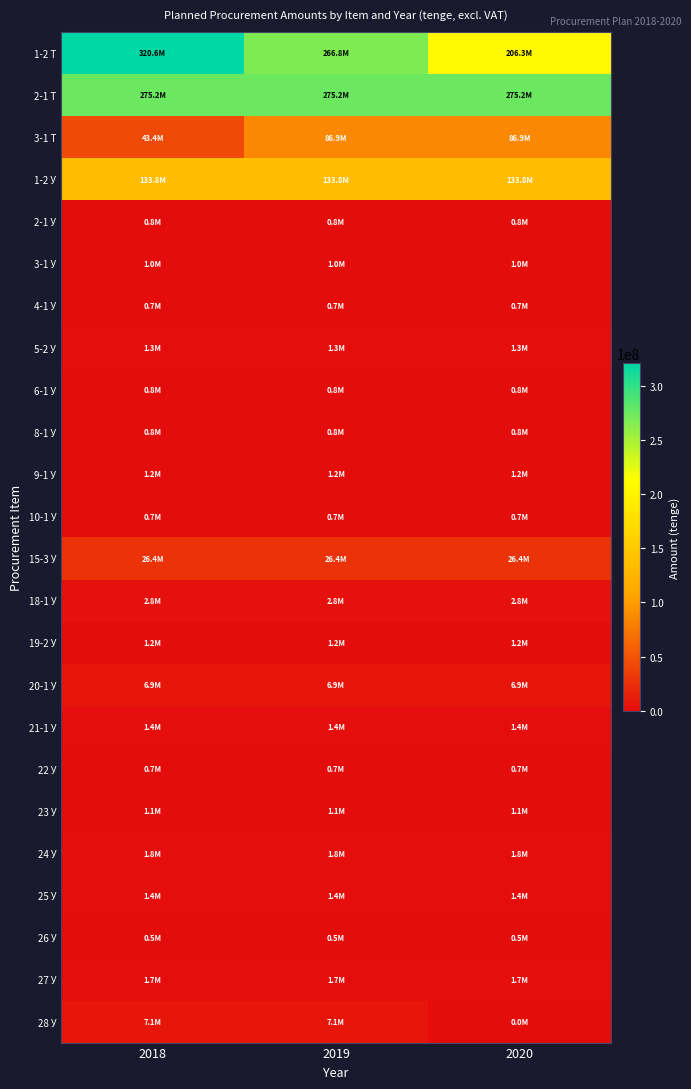

At 2020, list the series in order from largest to smallest.

2-1 Т, 1-2 Т, 1-2 У, 3-1 Т, 15-3 У, 20-1 У, 18-1 У, 24 У, 27 У, 21-1 У, 25 У, 5-2 У, 9-1 У, 19-2 У, 23 У, 3-1 У, 6-1 У, 2-1 У, 8-1 У, 4-1 У, 22 У, 10-1 У, 26 У, 28 У